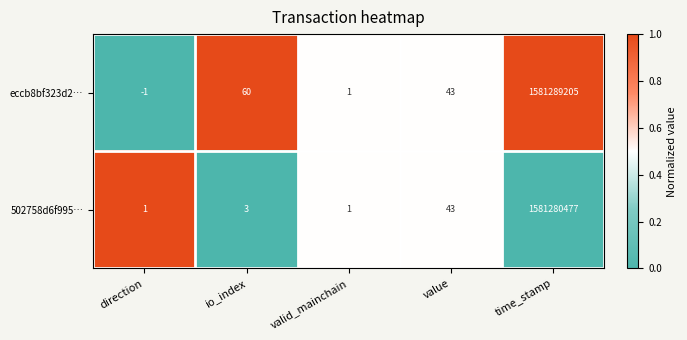

The eccb8bf323d2… series shows 43 at value. True or false?

True